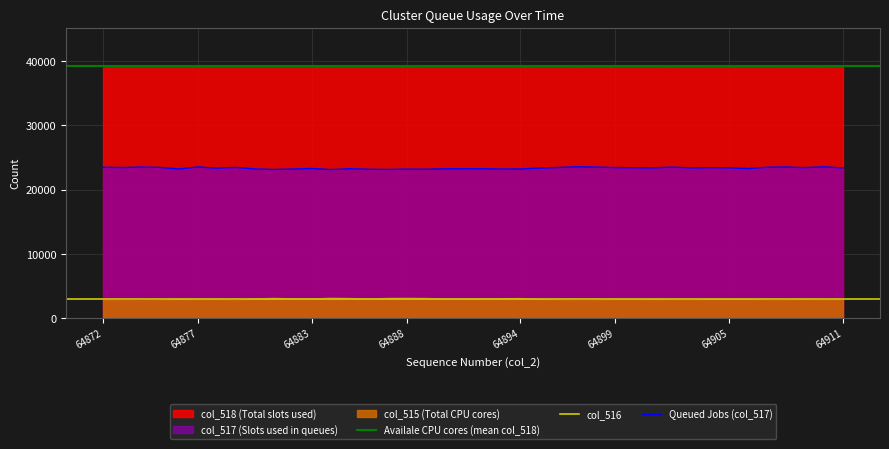

Is it true that col_518 equals 18624 at 64891?

False